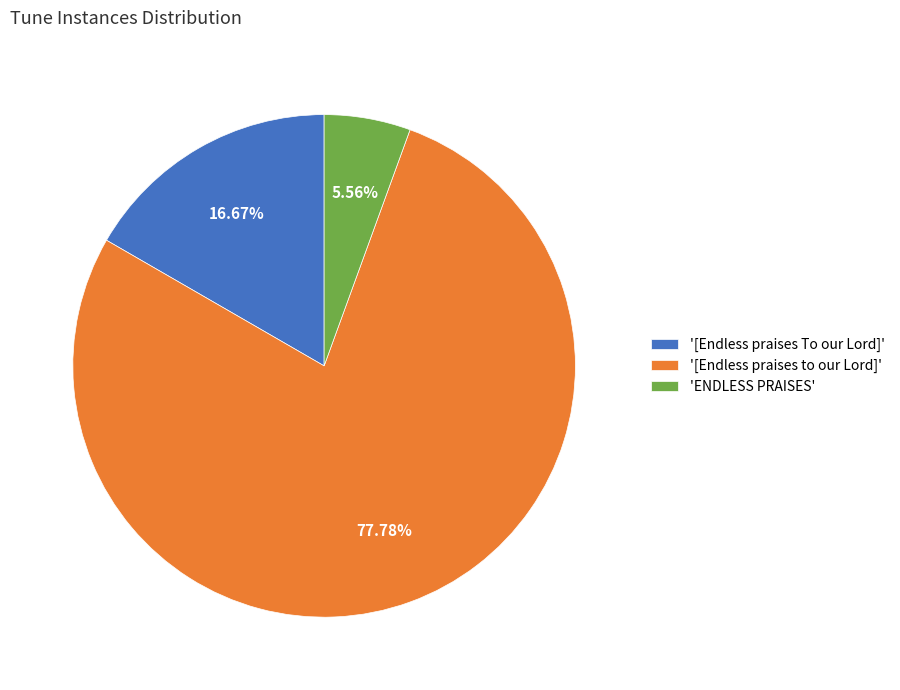

What is the smallest slice in the pie chart?

'ENDLESS PRAISES'